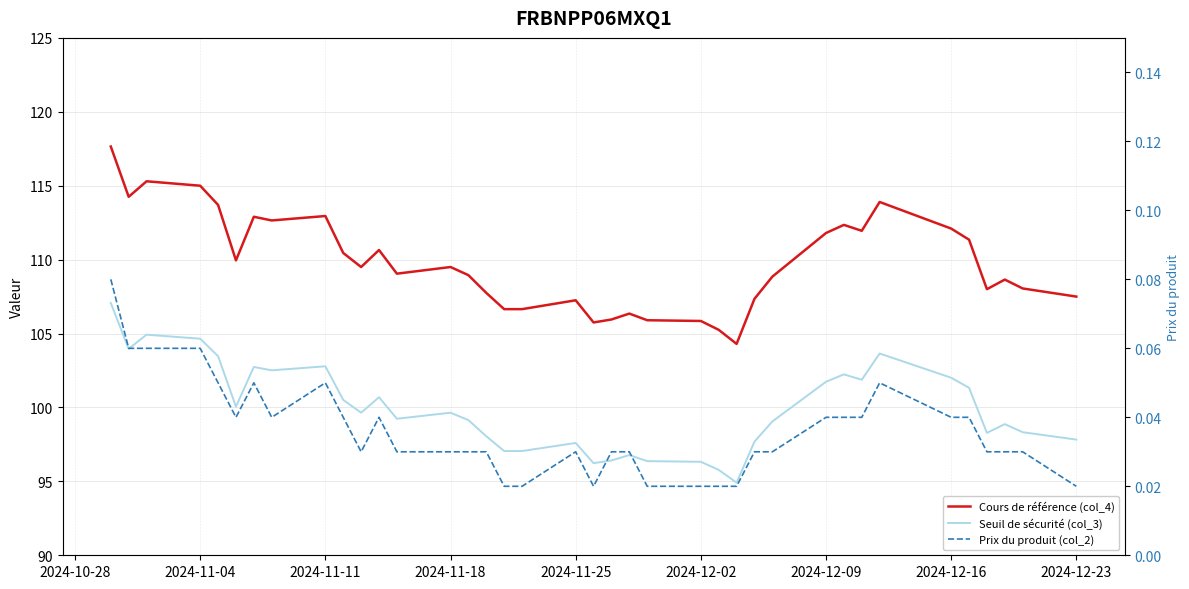

Reading left to right, list all the values displayed in this chart.

Cours de référence (col_4): 117.7	114.2	115.3	115.0	113.7	110.0	112.9	112.7	113.0	110.5	109.5	110.7	109.0	109.5	109.0	107.8	106.7	106.7	107.2	105.8	106.0	106.3	105.9	105.8	105.2	104.3	107.3	108.8	111.8	112.3	112.0	113.9	112.1	111.3	108.0	108.7	108.0	107.5
Seuil de sécurité (col_3): 107.1	104.0	104.9	104.7	103.5	100.1	102.7	102.5	102.8	100.5	99.6	100.7	99.2	99.6	99.1	98.1	97.1	97.1	97.6	96.2	96.4	96.8	96.4	96.3	95.8	94.9	97.7	99.1	101.7	102.2	101.9	103.6	102.0	101.3	98.3	98.9	98.3	97.8
Prix du produit (col_2): 0.1	0.1	0.1	0.1	0.1	0.0	0.1	0.0	0.1	0.0	0.0	0.0	0.0	0.0	0.0	0.0	0.0	0.0	0.0	0.0	0.0	0.0	0.0	0.0	0.0	0.0	0.0	0.0	0.0	0.0	0.0	0.1	0.0	0.0	0.0	0.0	0.0	0.0